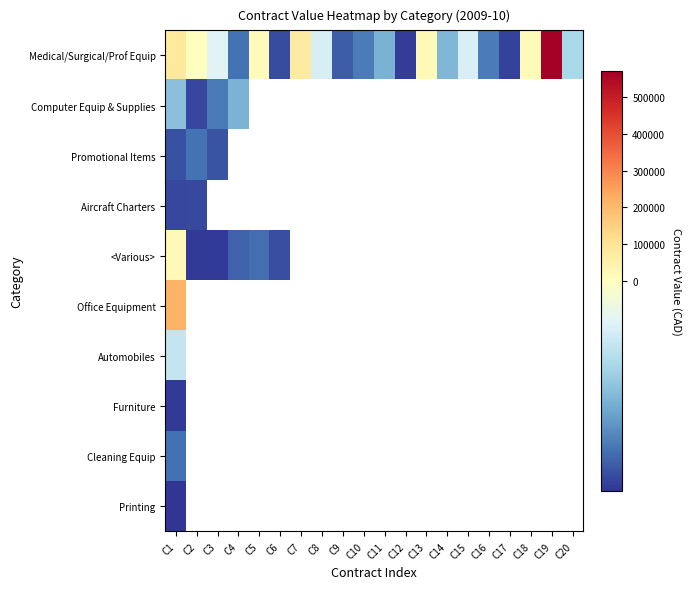

How many values in Automobiles are below zero?

1